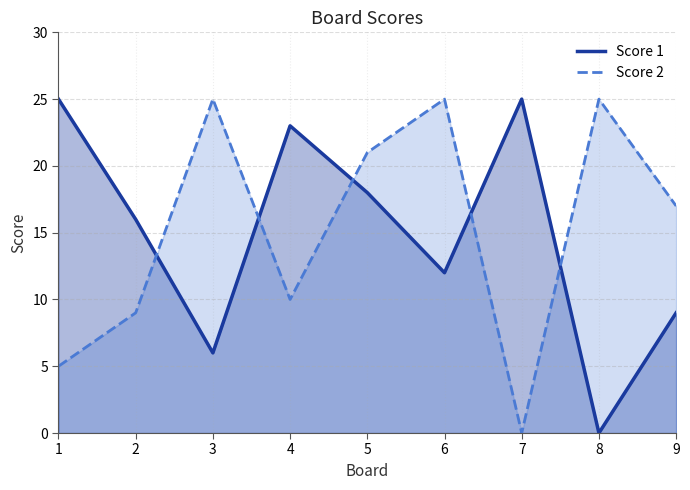

At how many categories does at least one series exceed 5?

9